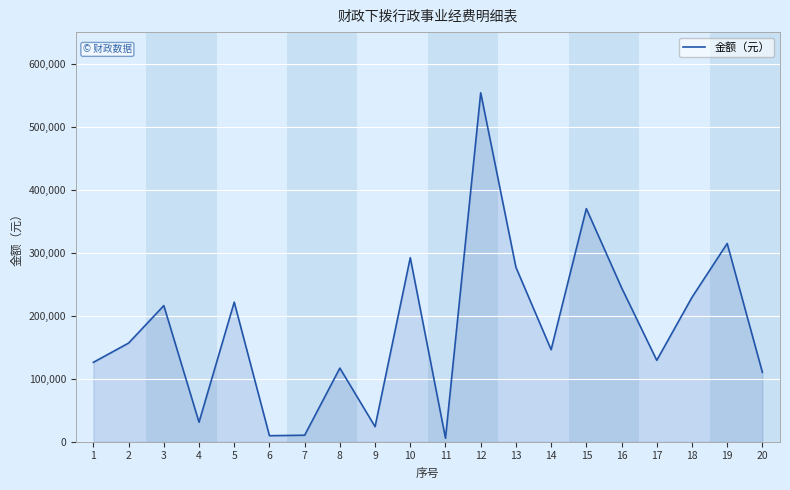

Where is the first local maximum?

3